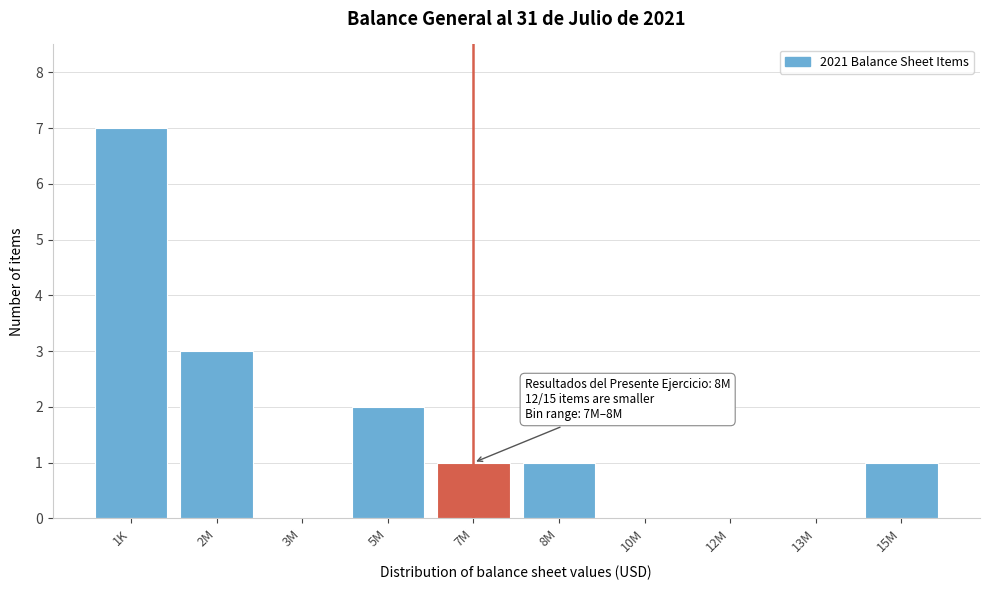

Reading left to right, what are all the values shown in this chart?

1K=7	2M=3	3M=0	5M=2	7M=1	8M=1	10M=0	12M=0	13M=0	15M=1